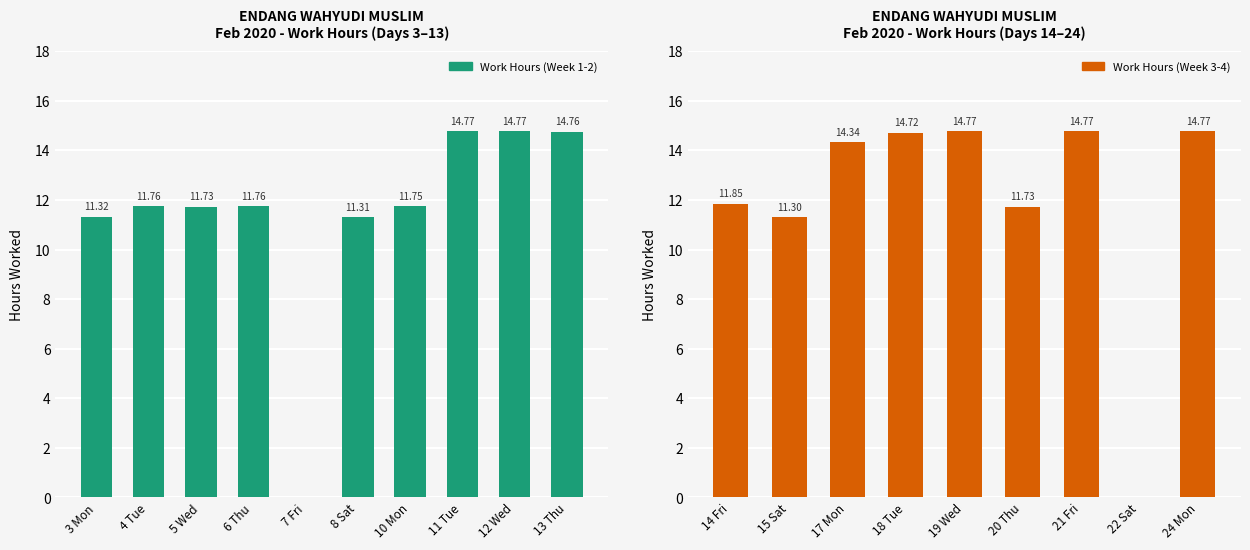

What position from the right is 10 Mon?

13